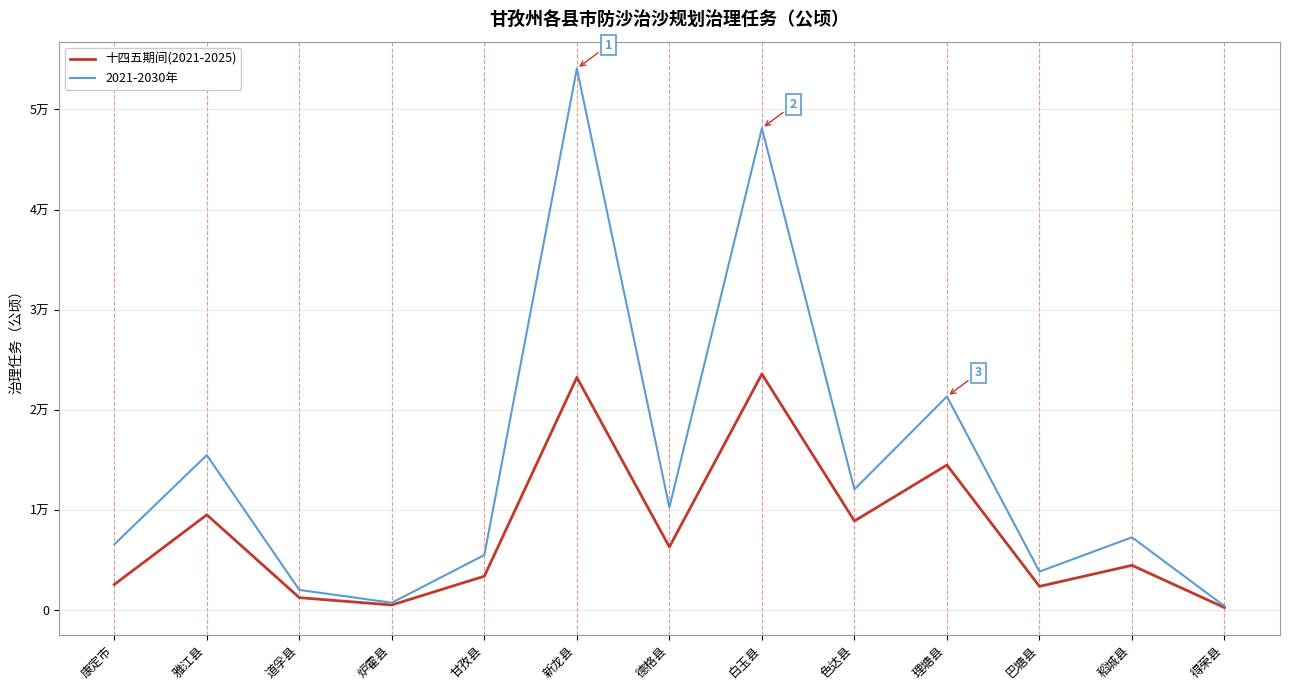

Which has a higher value, 巴塘县 or 新龙县?

新龙县